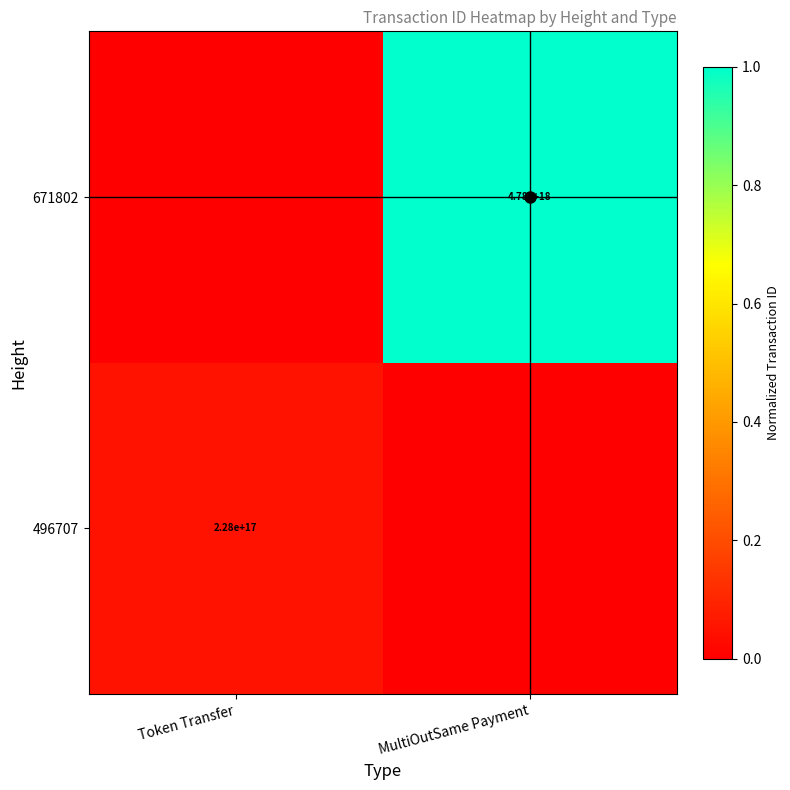

The value of 496707 at Token Transfer is 228000000000000000. True or false?

True